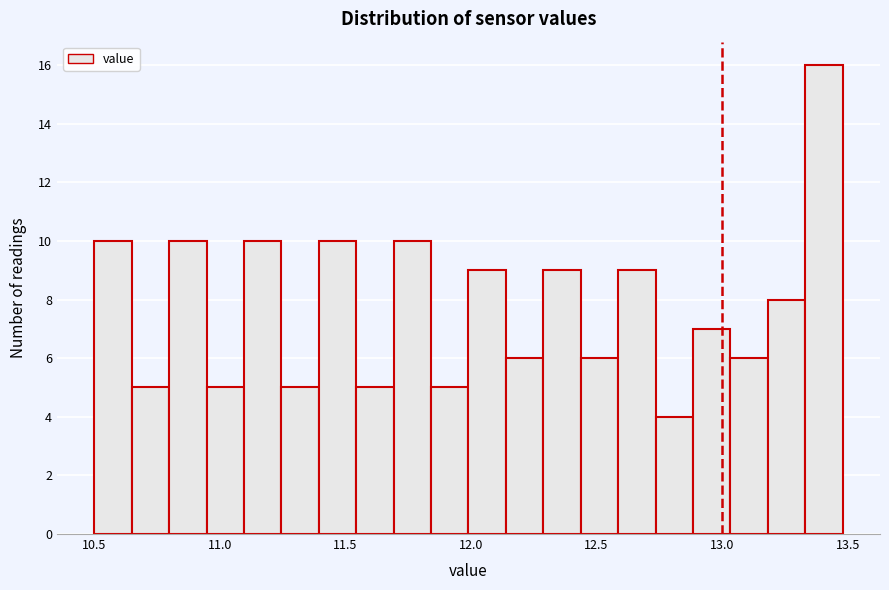

Read against the x-axis, roughly where is the centre of the tallest bar?

13.40